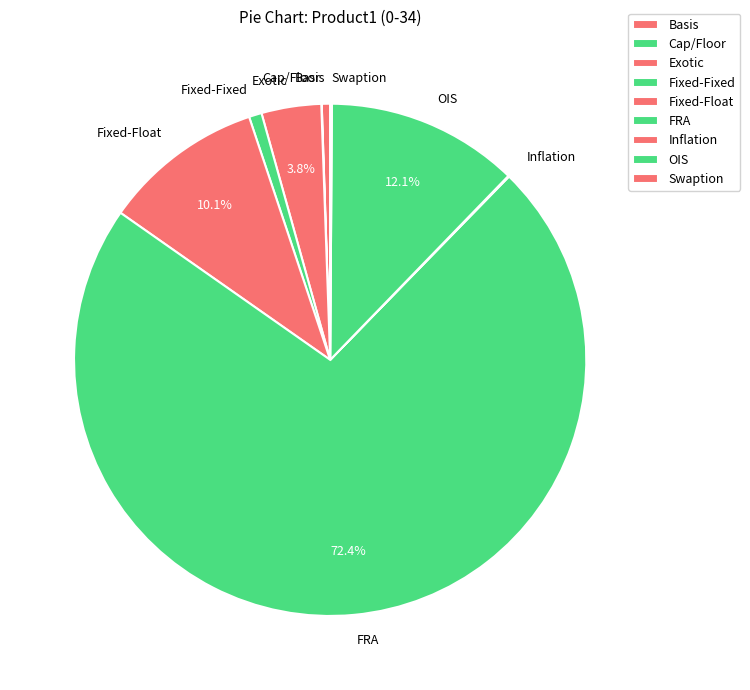

To the nearest percent, what is the average slice percentage?

11%